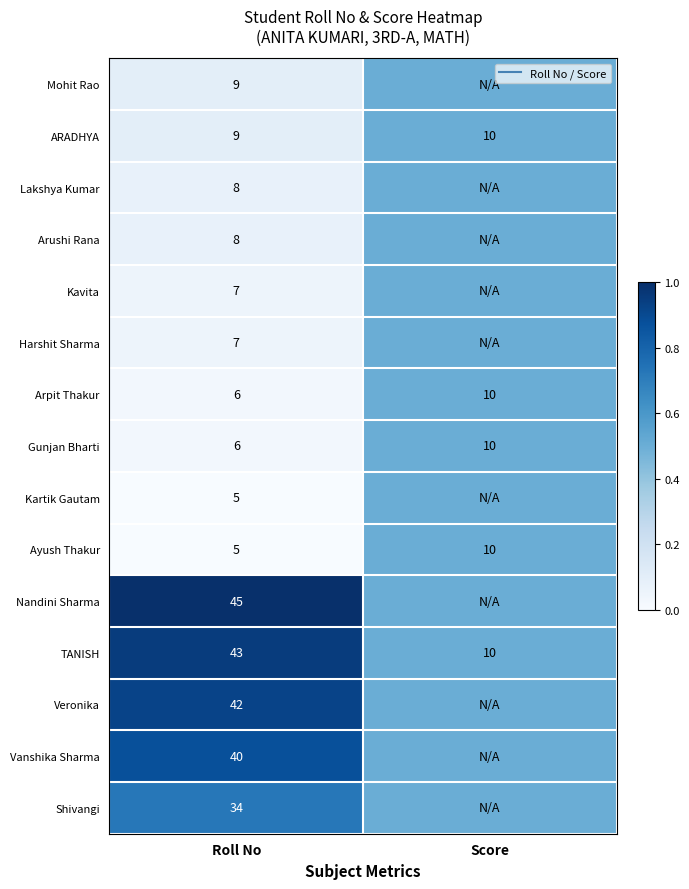

Which series has the largest total across all categories?

Nandini Sharma